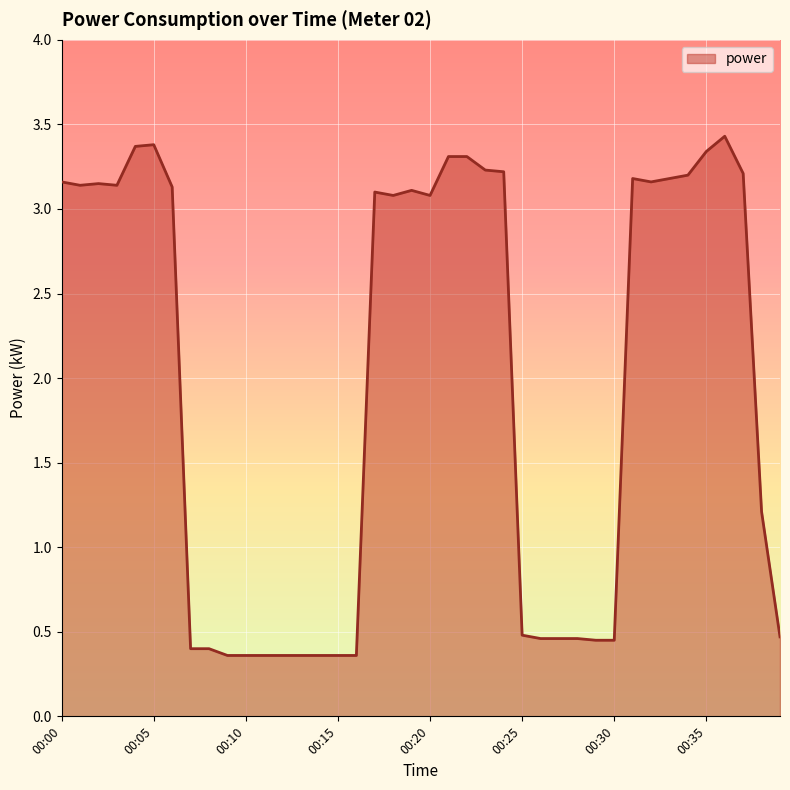

How many lines are shown in the chart?

1